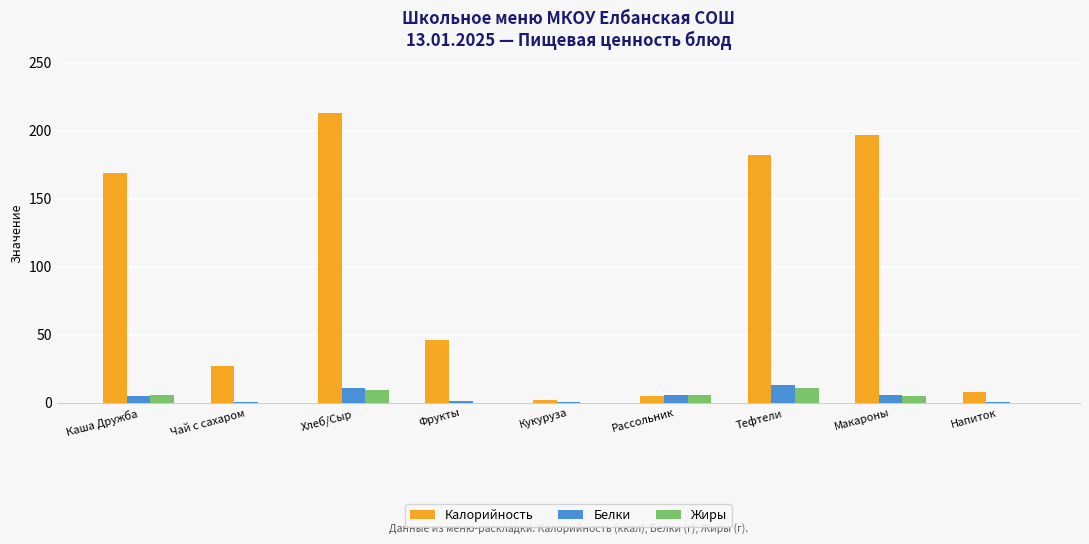

What is the sum of all Калорийность values?

848.6